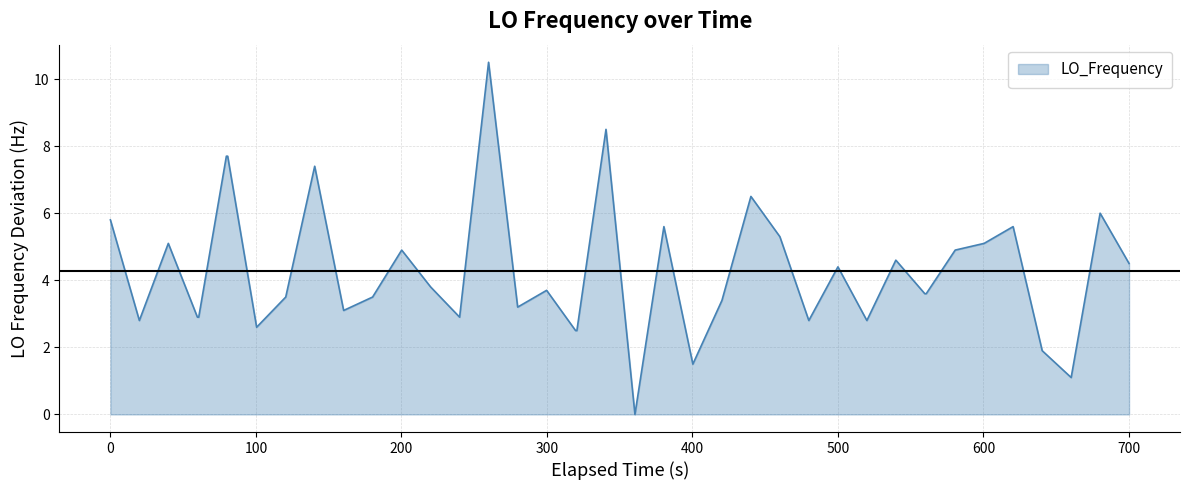

What is the greatest value displayed?

10.5